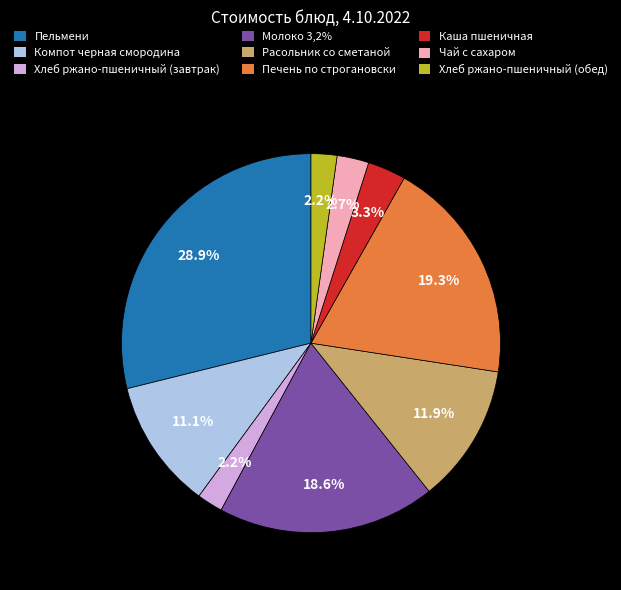

How many slices are in this pie chart?

9